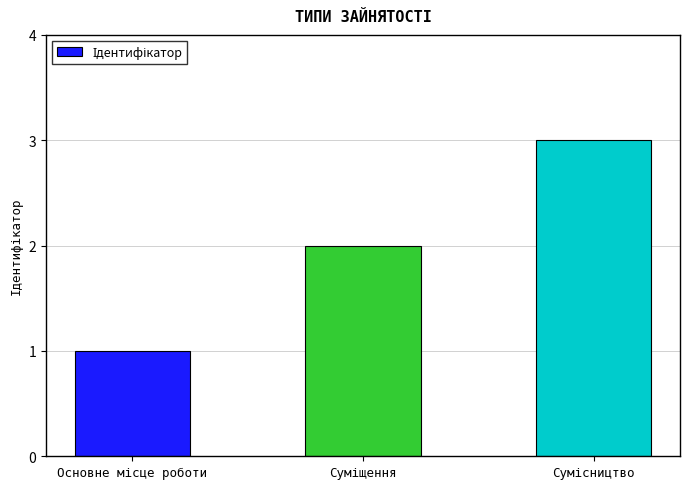

What is the sum of all values?

6